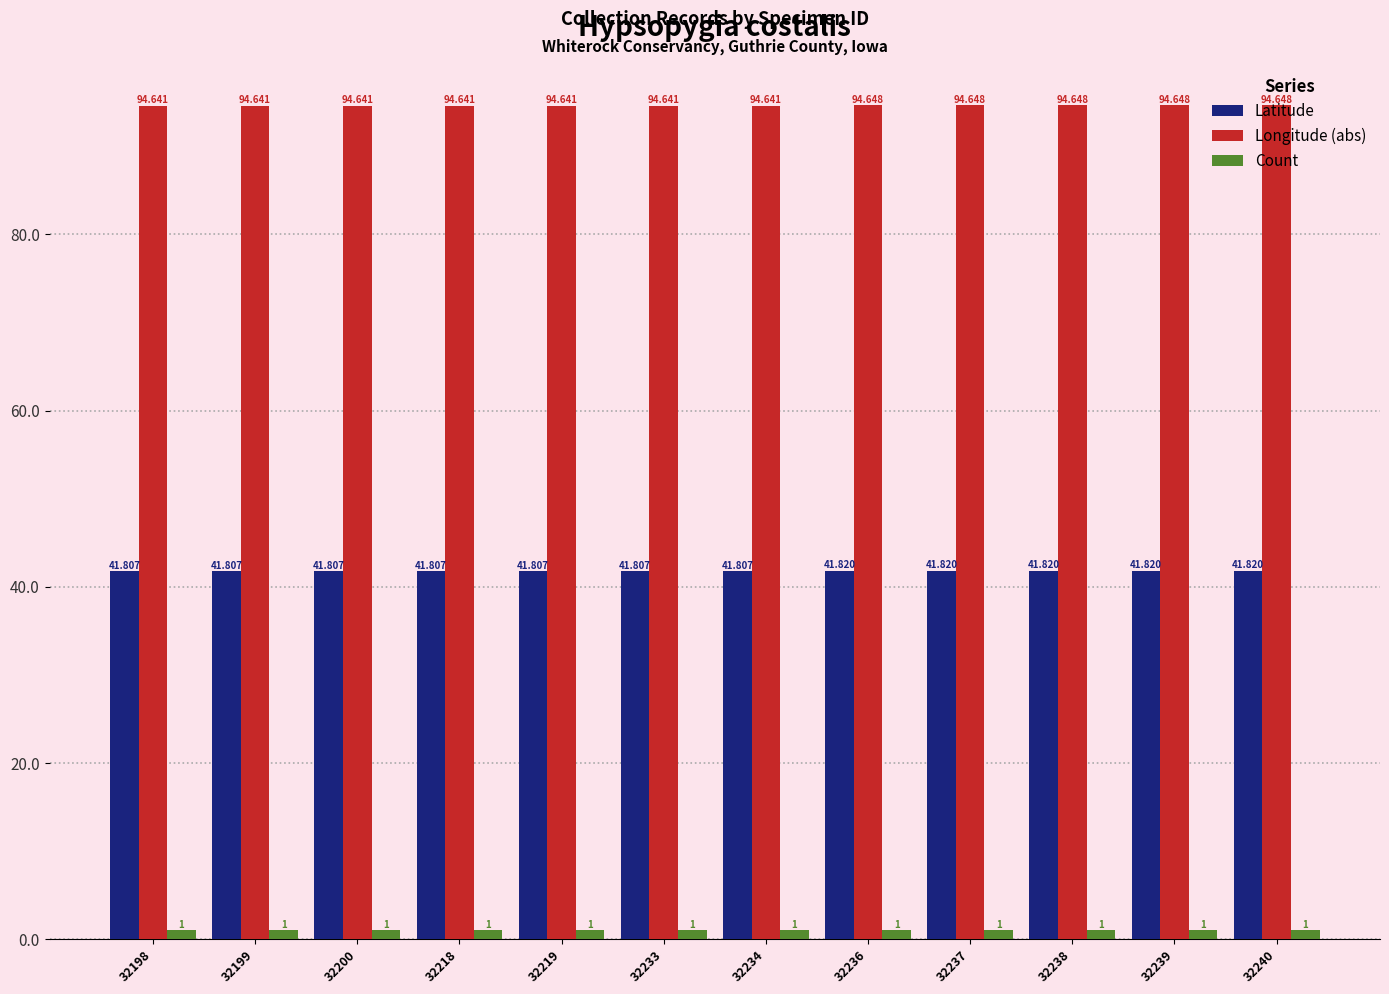

What are all the series names shown in the legend?

Latitude, Longitude (abs), Count